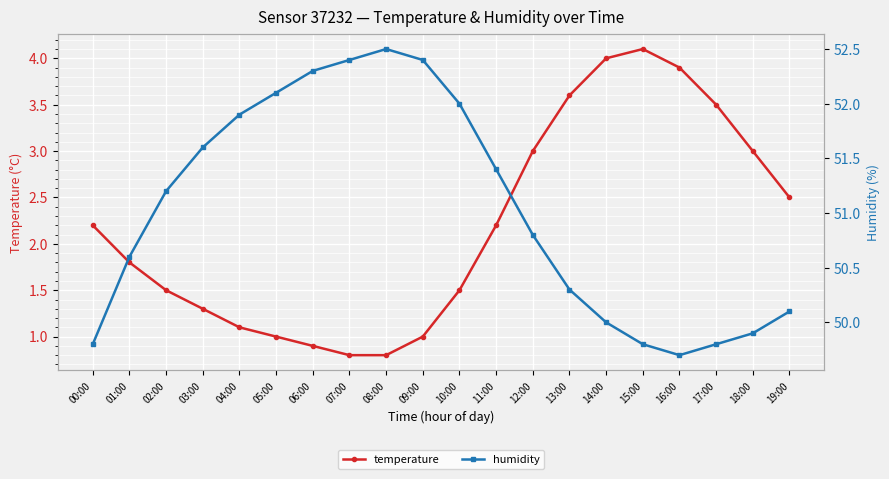

Which series has the largest total across all categories?

humidity